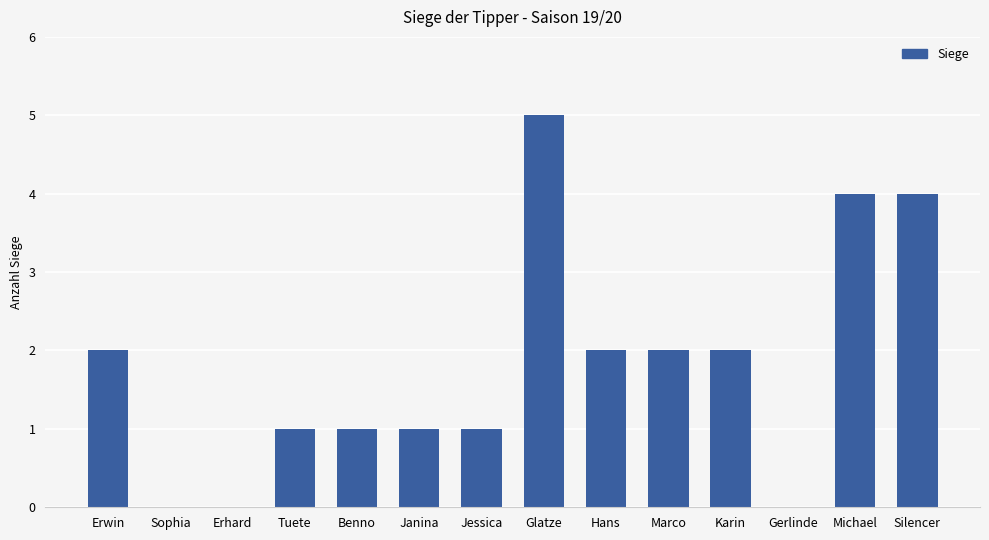

Are the bars grouped side by side (vs. stacked)?

No